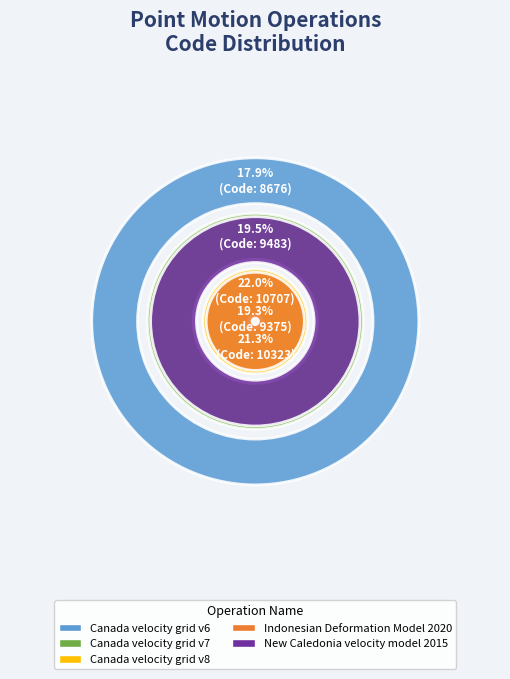

Do Canada velocity grid v6 and New Caledonia velocity model 2015 together represent more than half of the pie?

No